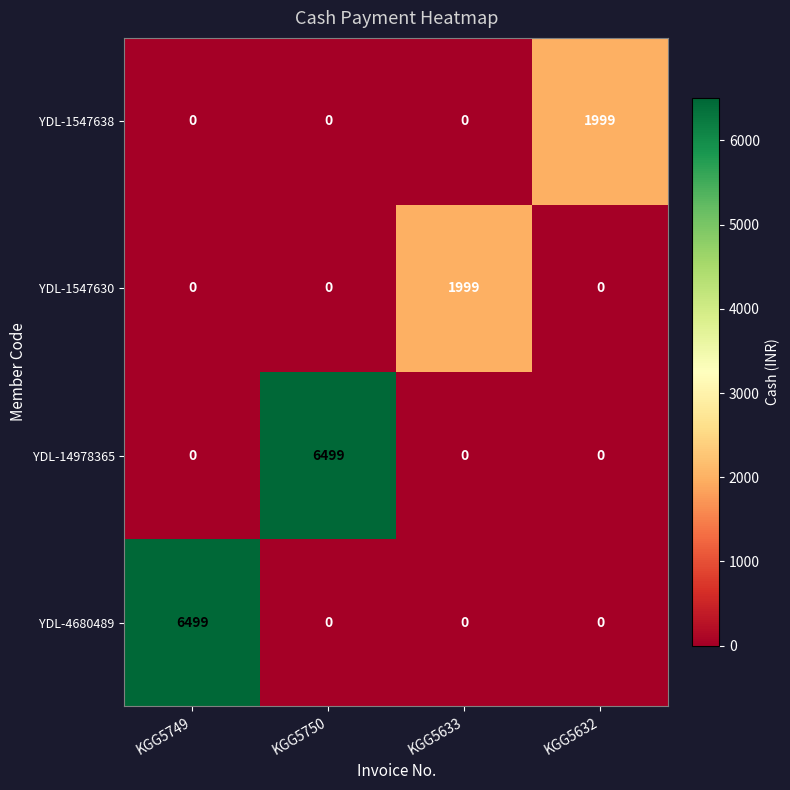

Read the YDL-1547630 value at KGG5633.

1999